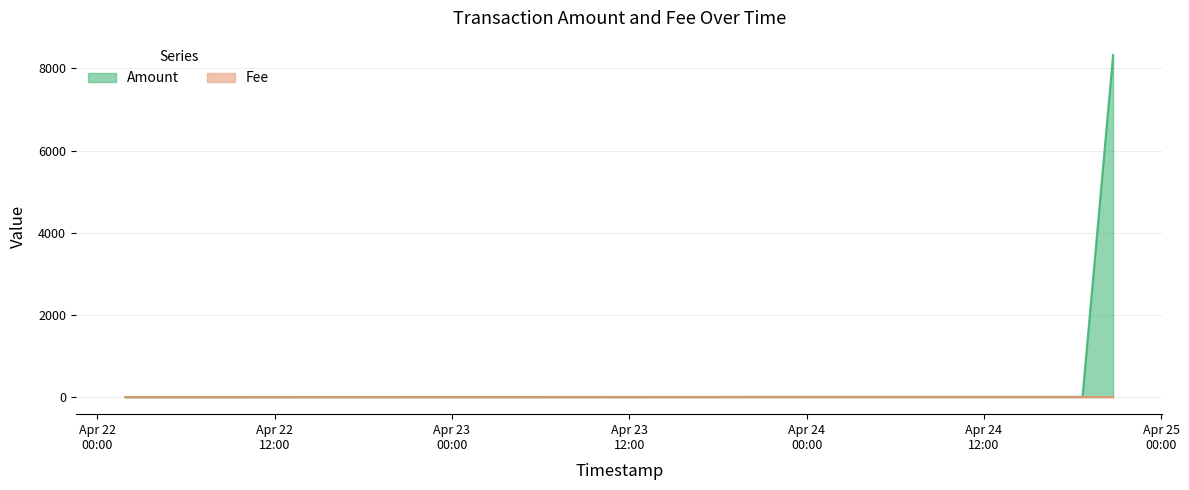

True or false: Fee and Amount intersect in this chart.

True